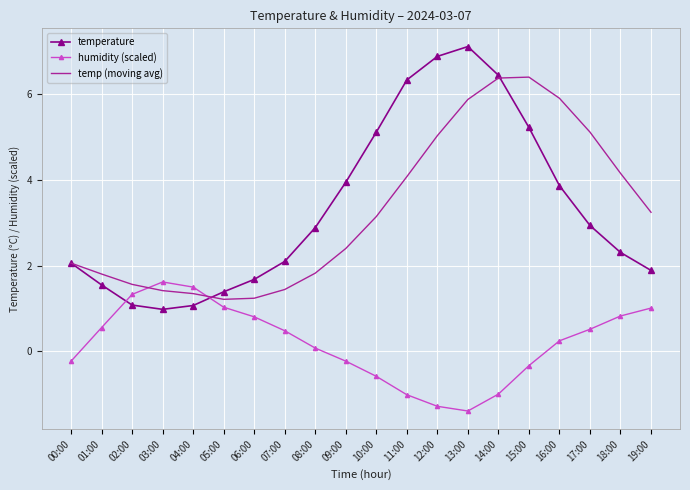

Reading left to right, what are all the values shown in this chart?

temperature: 00:00=2.1	01:00=1.6	02:00=1.1	03:00=1.0	04:00=1.1	05:00=1.4	06:00=1.7	07:00=2.1	08:00=2.9	09:00=4.0	10:00=5.1	11:00=6.3	12:00=6.9	13:00=7.1	14:00=6.5	15:00=5.2	16:00=3.9	17:00=2.9	18:00=2.3	19:00=1.9
humidity (scaled): 00:00=-0.2	01:00=0.6	02:00=1.3	03:00=1.6	04:00=1.5	05:00=1.0	06:00=0.8	07:00=0.5	08:00=0.1	09:00=-0.2	10:00=-0.6	11:00=-1.0	12:00=-1.3	13:00=-1.4	14:00=-1.0	15:00=-0.3	16:00=0.2	17:00=0.5	18:00=0.8	19:00=1.0
temp (moving avg): 00:00=2.1	01:00=1.8	02:00=1.6	03:00=1.4	04:00=1.3	05:00=1.2	06:00=1.2	07:00=1.4	08:00=1.8	09:00=2.4	10:00=3.1	11:00=4.1	12:00=5.0	13:00=5.9	14:00=6.4	15:00=6.4	16:00=5.9	17:00=5.1	18:00=4.2	19:00=3.2